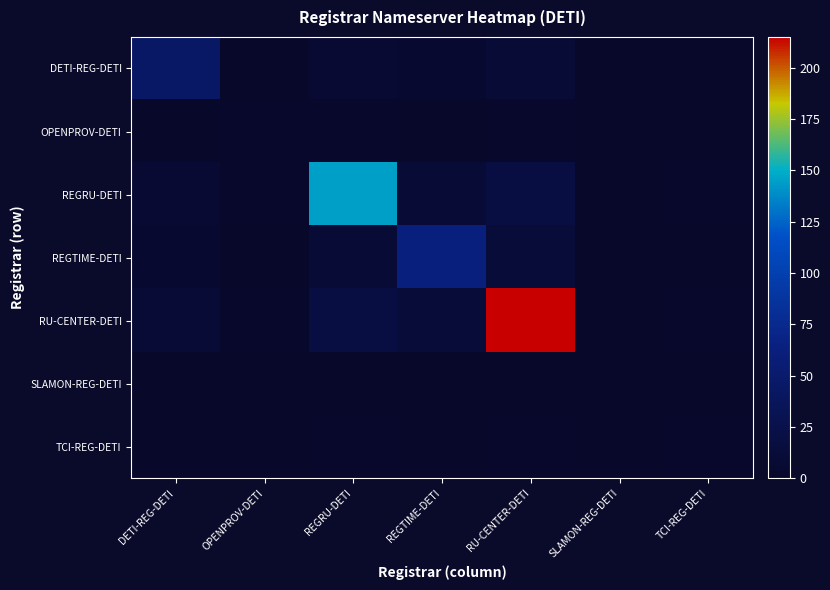

At which category is the sum across all series the highest?

RU-CENTER-DETI